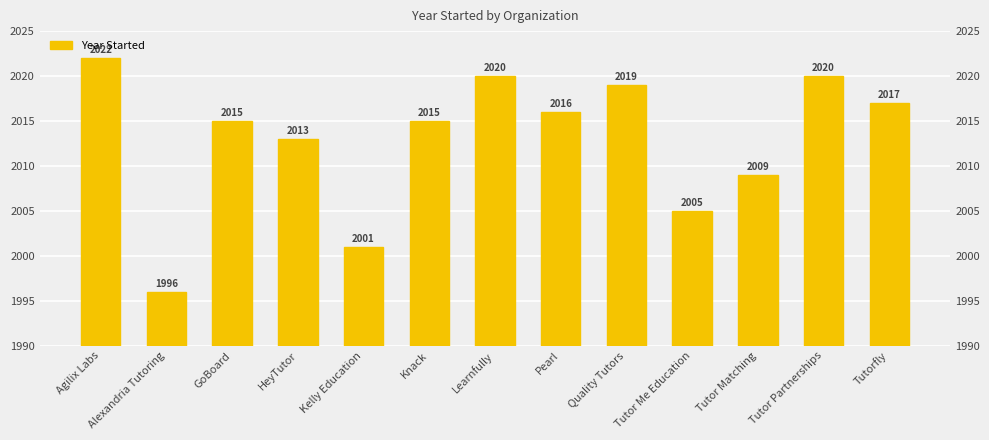

Reading left to right, list all the values displayed in this chart.

Agilix Labs=2022	Alexandria Tutoring=1996	GoBoard=2015	HeyTutor=2013	Kelly Education=2001	Knack=2015	Learnfully=2020	Pearl=2016	Quality Tutors=2019	Tutor Me Education=2005	Tutor Matching=2009	Tutor Partnerships=2020	Tutorfly=2017